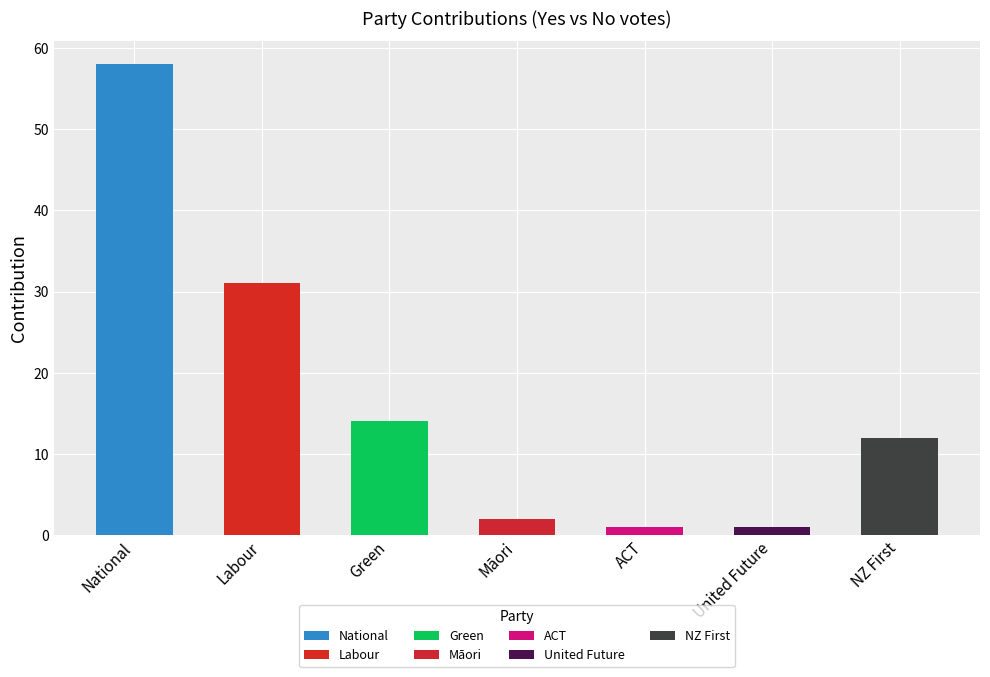

What is the maximum value shown in the chart?

58